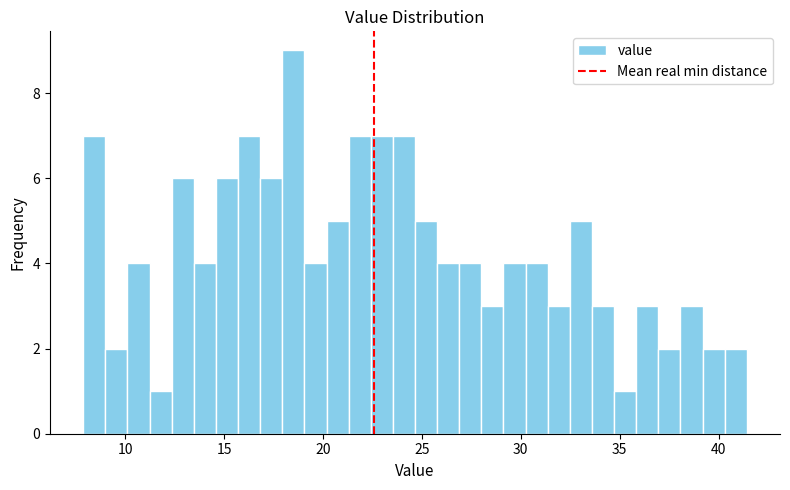

Around what value on the x-axis is the tallest bar? Give the approximate position of its centre, as read against the axis.

18.5